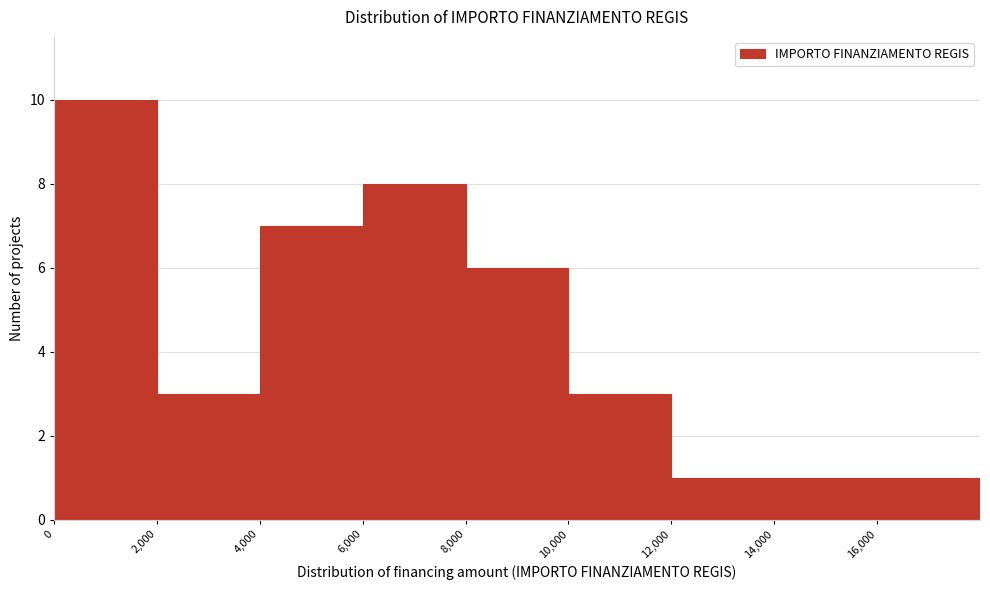

What is the height of the bar covering 2000 to 4000 on the x-axis? The values are not printed on the chart, so give them approximately, as read against the axis.

3